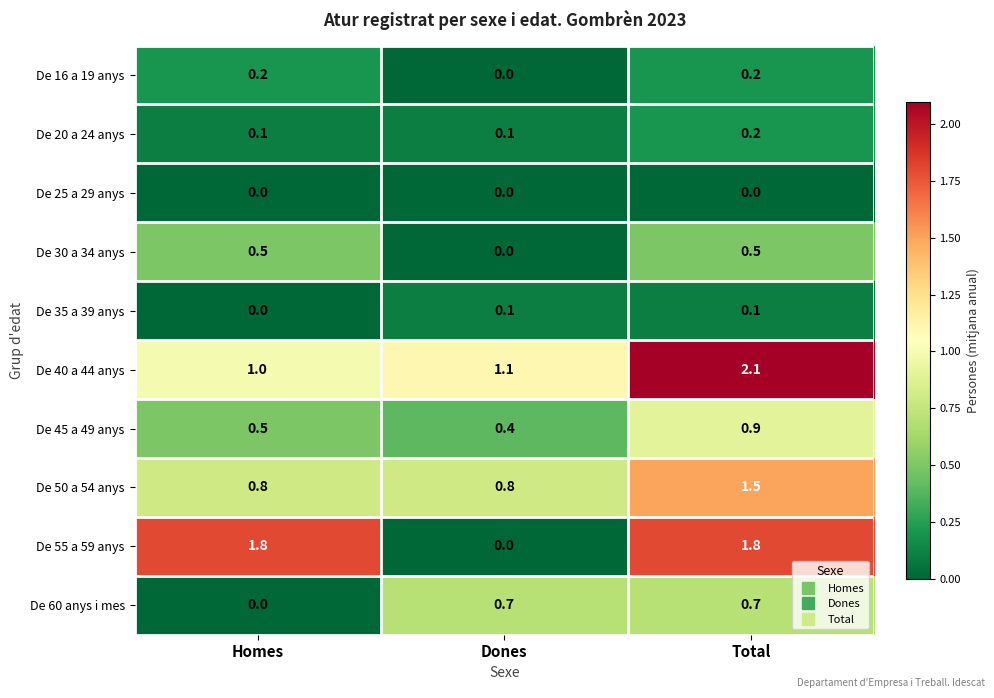

True or false: De 55 a 59 anys has a value of 3.2 at Total.

False